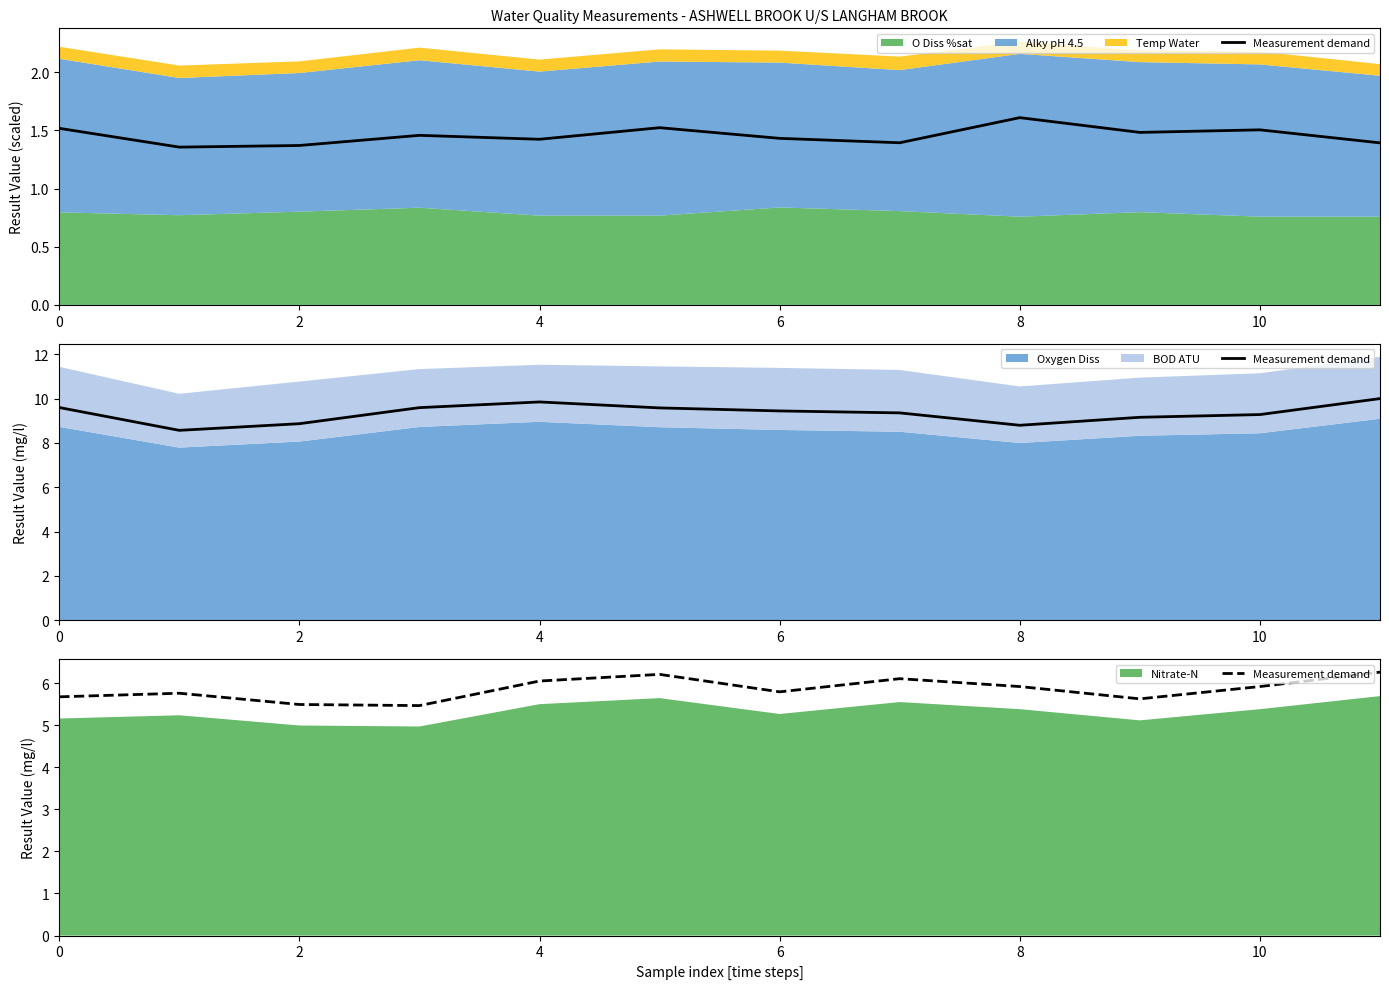

What is the sum of all values?

70.3